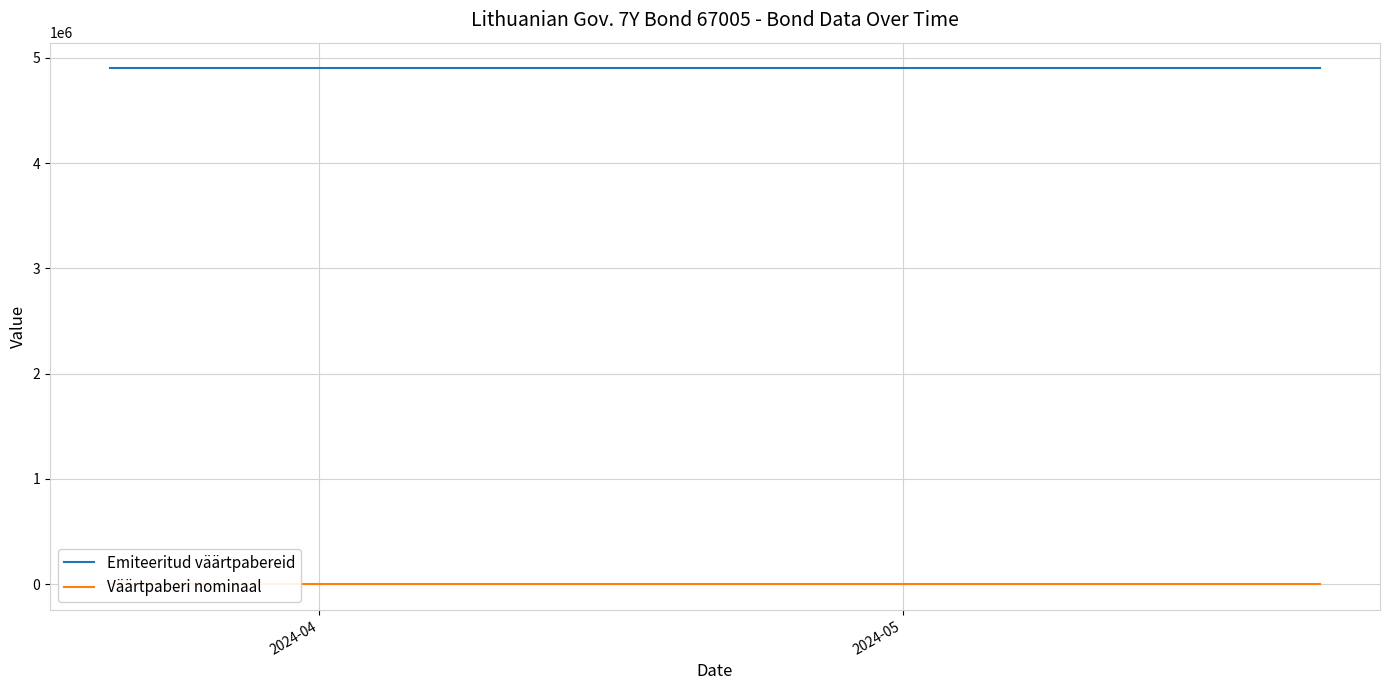

What are all the series names shown in the legend?

Emiteeritud väärtpabereid, Väärtpaberi nominaal